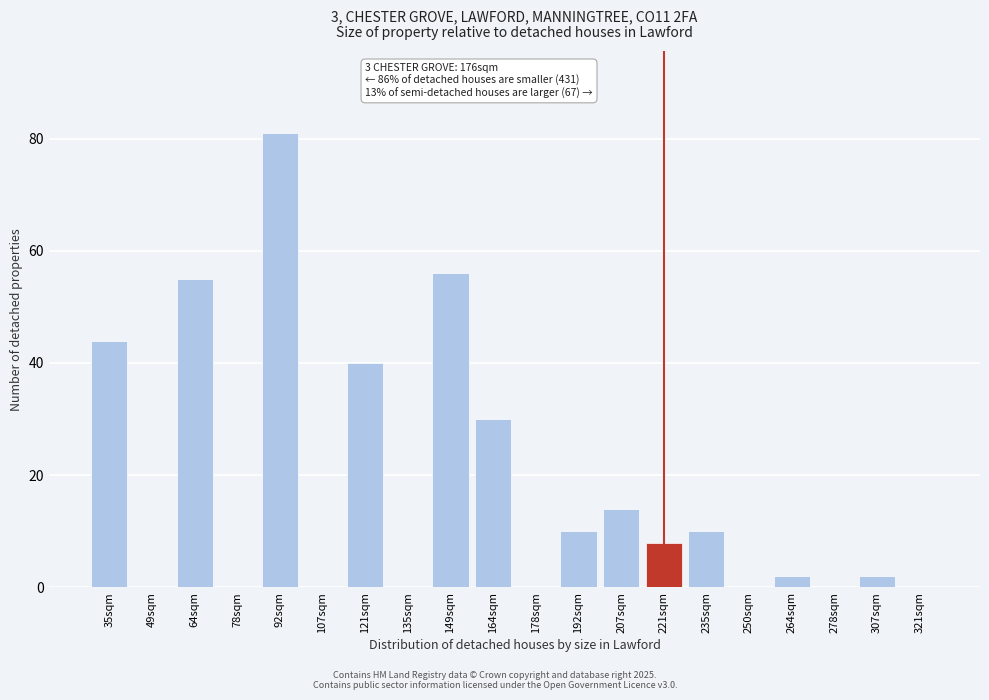

Reading left to right, what are all the values shown in this chart?

35sqm=44	49sqm=0	64sqm=55	78sqm=0	92sqm=81	107sqm=0	121sqm=40	135sqm=0	149sqm=56	164sqm=30	178sqm=0	192sqm=10	207sqm=14	221sqm=8	235sqm=10	250sqm=0	264sqm=2	278sqm=0	307sqm=2	321sqm=0